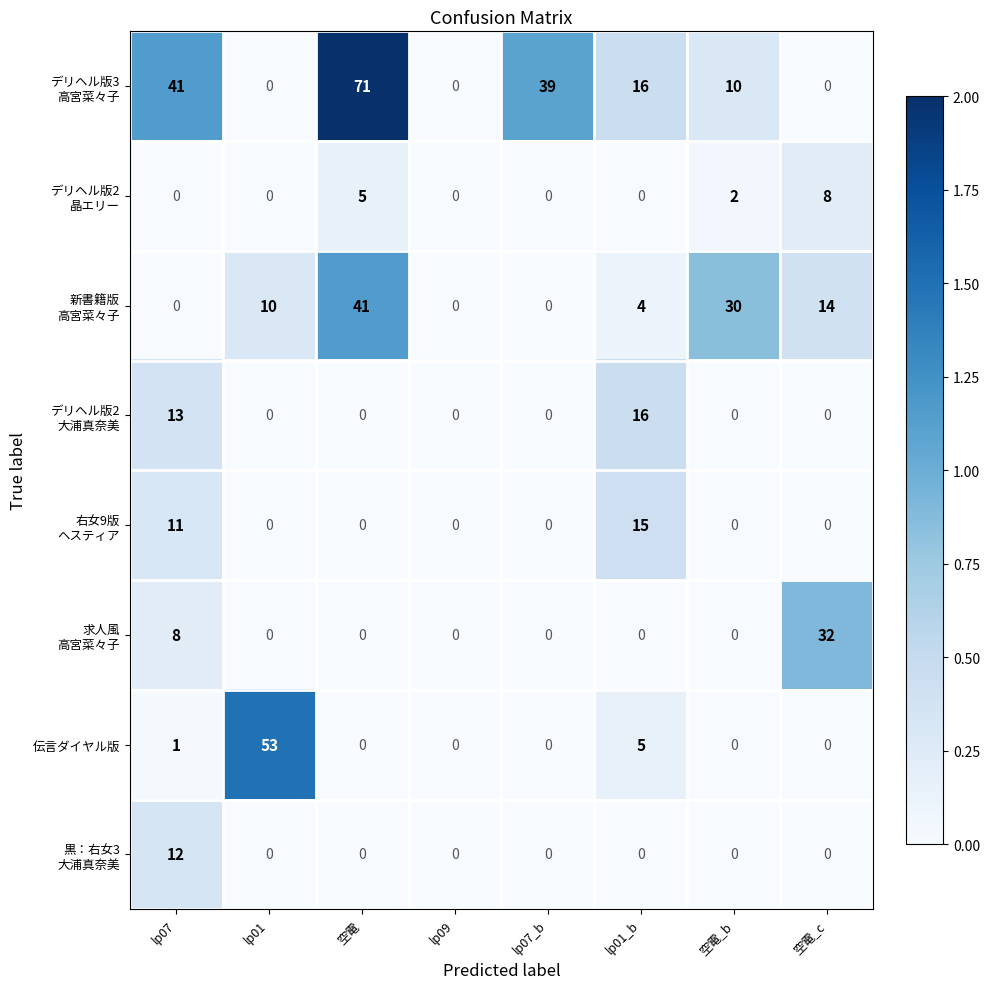

Is it true that 伝言ダイヤル版 equals 30 at 空電_c?

False